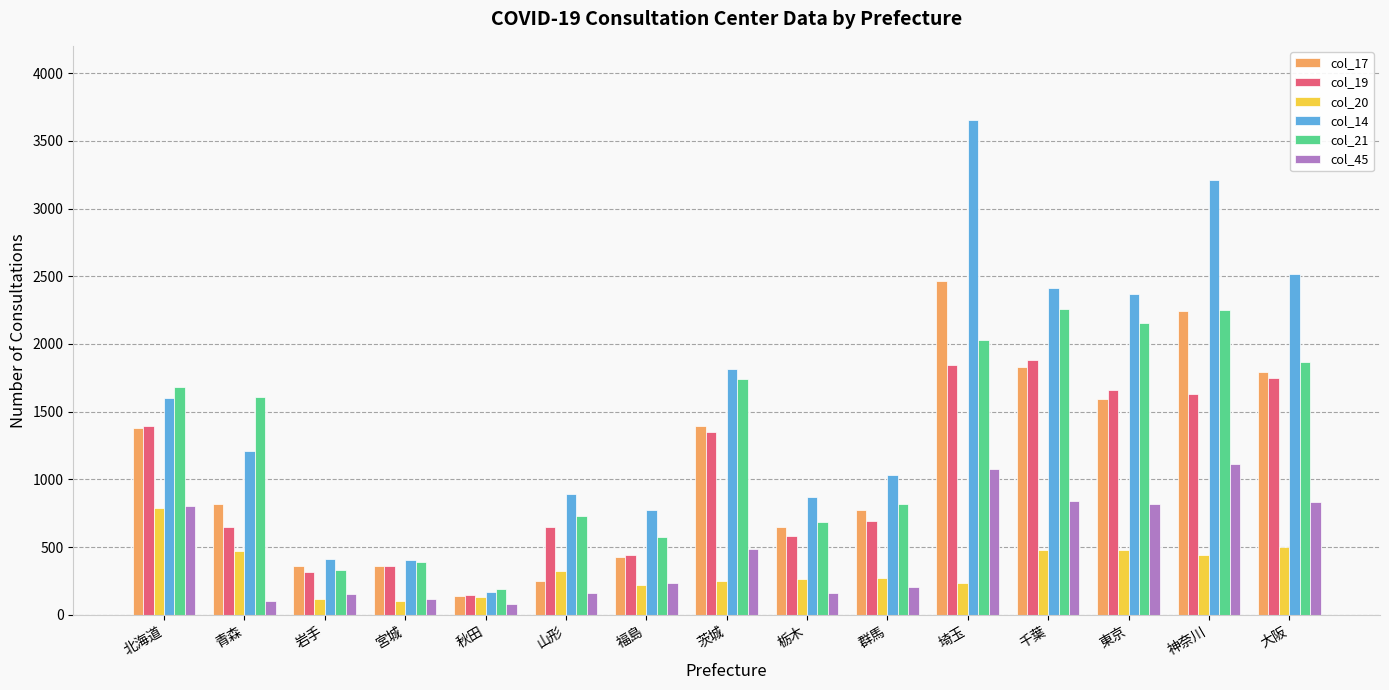

What is the label of the 4th bar from the right?

千葉